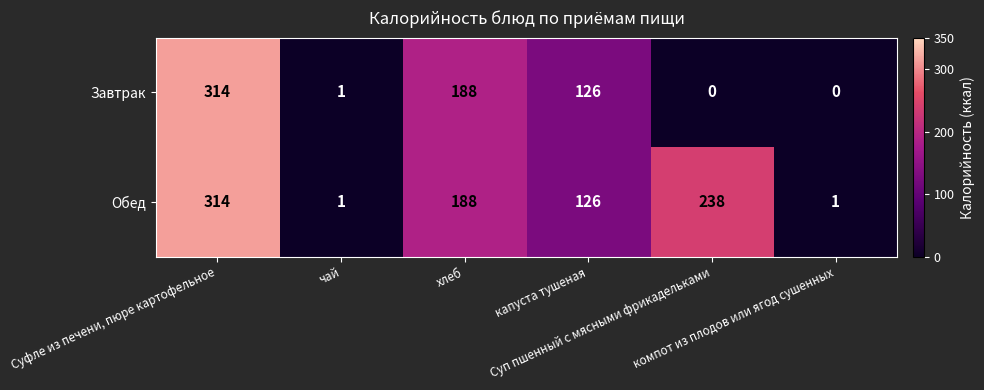

What is the difference between the maximum and minimum values in the Обед series?

313